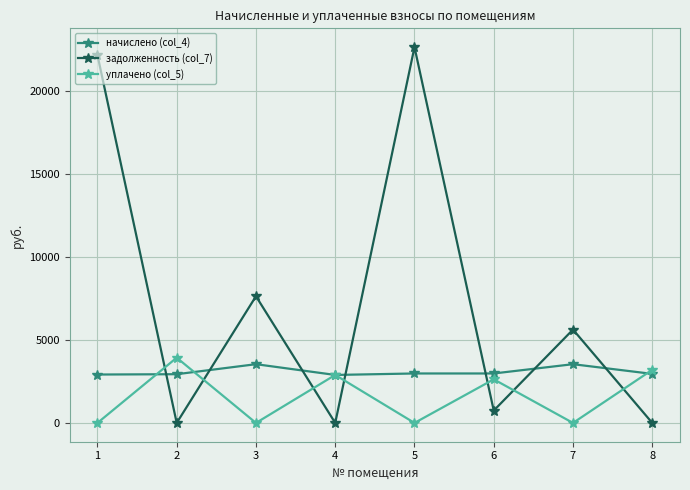

Does the chart display data point markers on the line(s)?

Yes